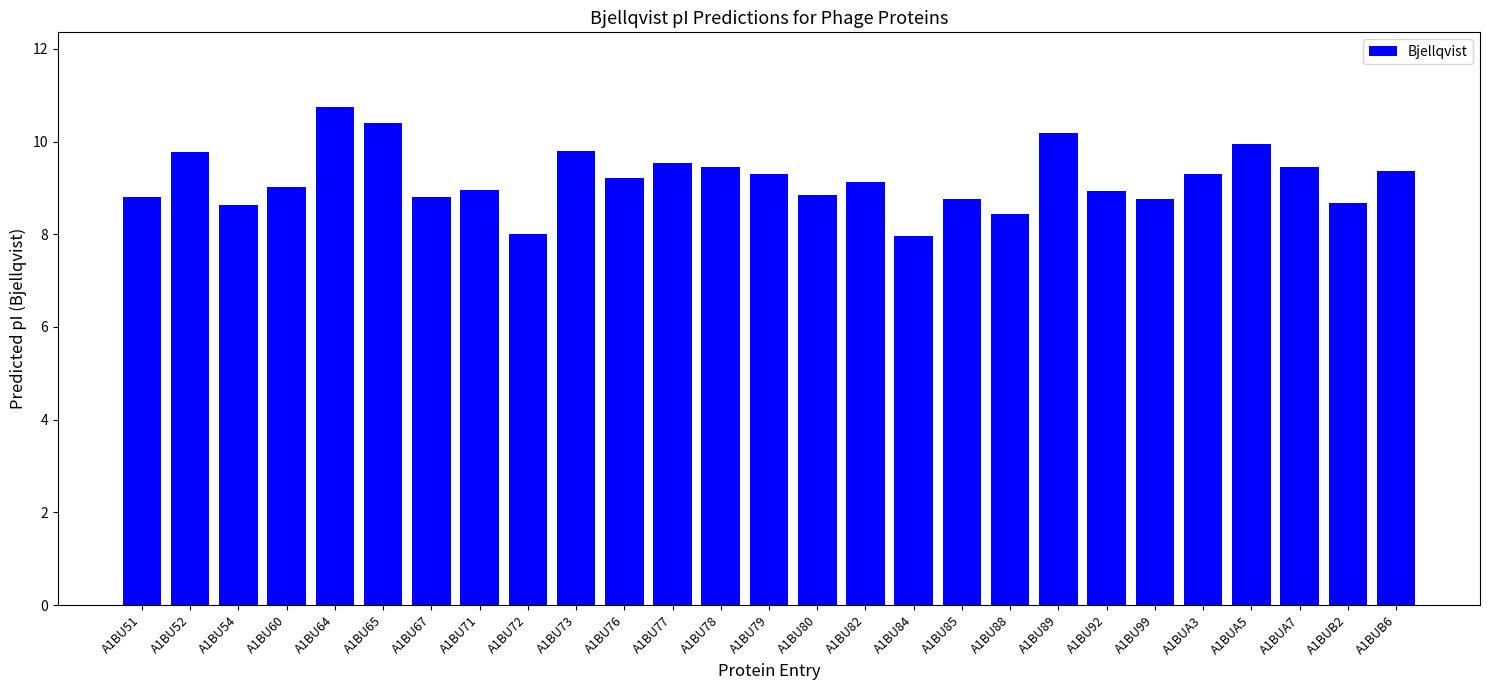

What is the minimum value shown in the chart?

8.0